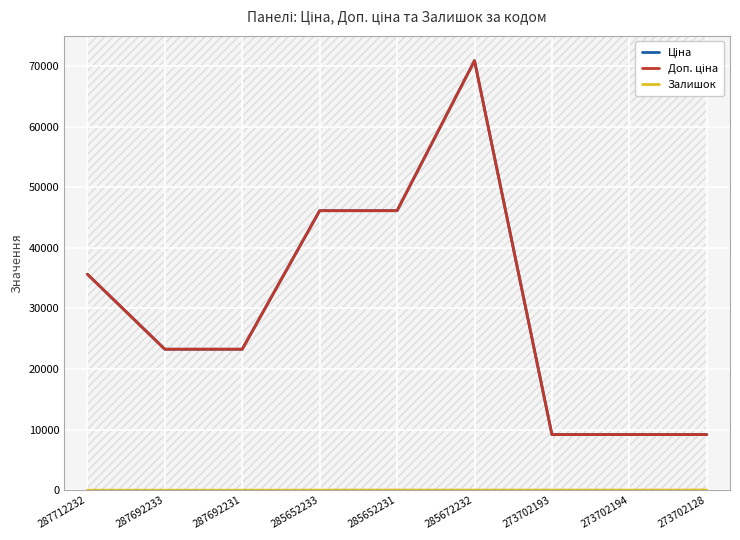

True or false: Ціна has more than 1 interior local peaks.

False